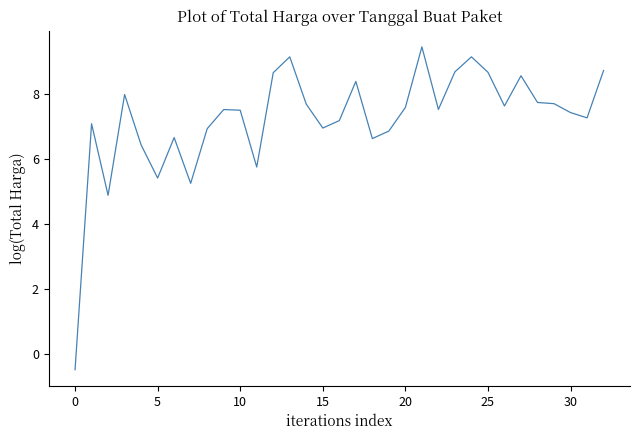

What is the difference between the maximum and minimum values?

9.9